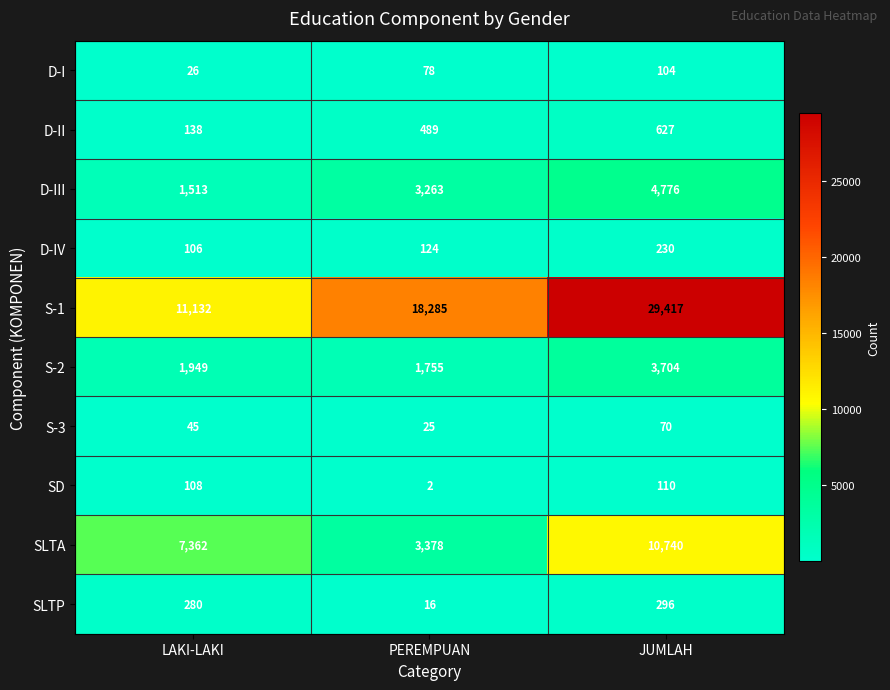

Reading left to right, transcribe all the data shown in this chart.

D-I: LAKI-LAKI=26	PEREMPUAN=78	JUMLAH=104
D-II: LAKI-LAKI=138	PEREMPUAN=489	JUMLAH=627
D-III: LAKI-LAKI=1513	PEREMPUAN=3263	JUMLAH=4776
D-IV: LAKI-LAKI=106	PEREMPUAN=124	JUMLAH=230
S-1: LAKI-LAKI=11132	PEREMPUAN=18285	JUMLAH=29417
S-2: LAKI-LAKI=1949	PEREMPUAN=1755	JUMLAH=3704
S-3: LAKI-LAKI=45	PEREMPUAN=25	JUMLAH=70
SD: LAKI-LAKI=108	PEREMPUAN=2	JUMLAH=110
SLTA: LAKI-LAKI=7362	PEREMPUAN=3378	JUMLAH=10740
SLTP: LAKI-LAKI=280	PEREMPUAN=16	JUMLAH=296